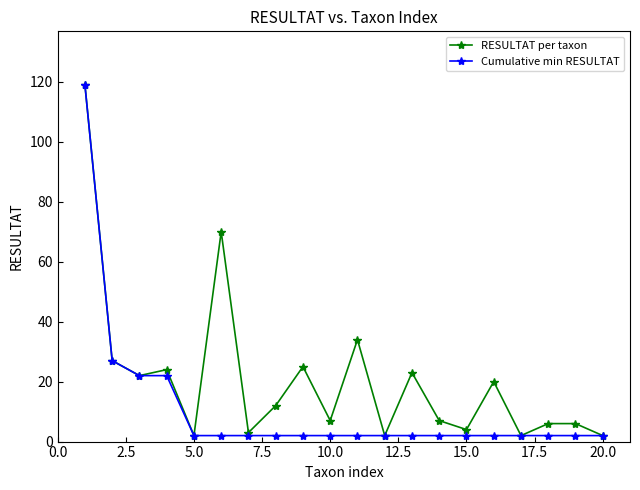

Rank the series by their average value, from lowest to highest.

Cumulative min RESULTAT, RESULTAT per taxon